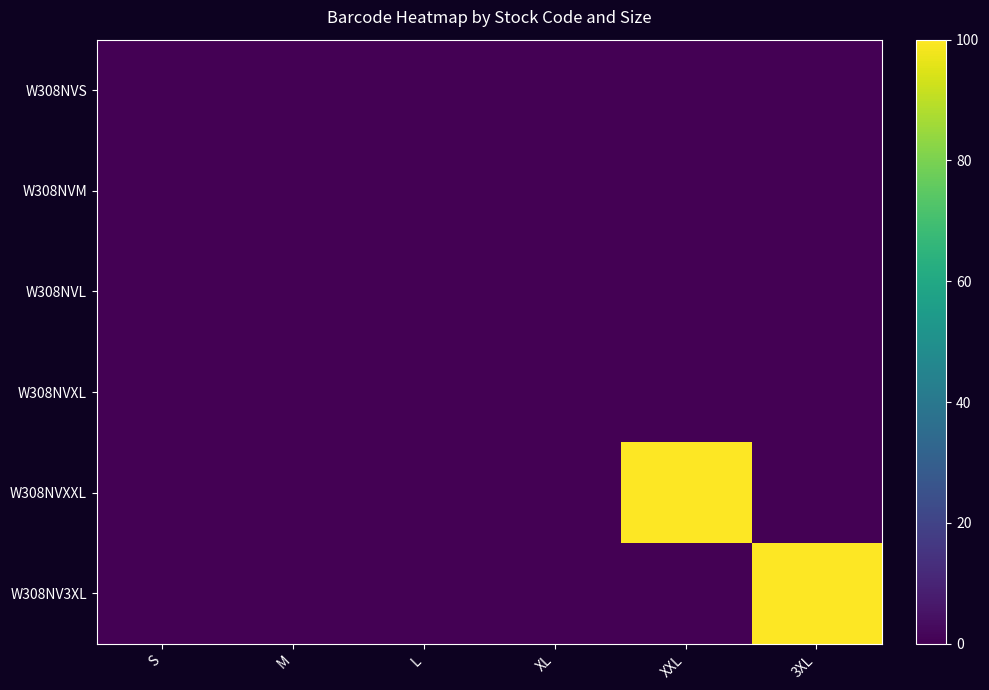

Which series has the largest range (max minus min)?

W308NV3XL